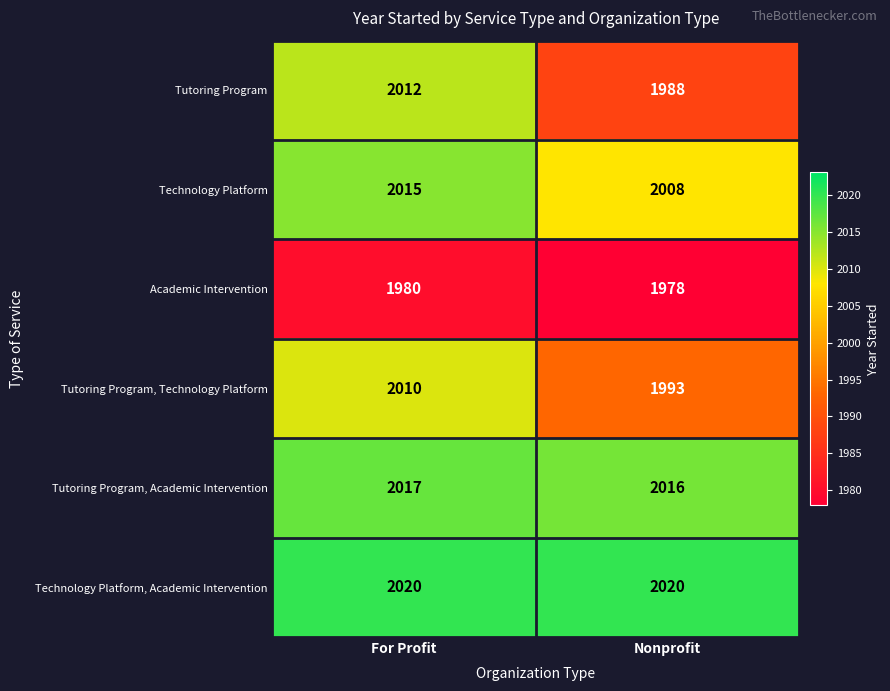

Is it true that Technology Platform, Academic Intervention equals 3168 at For Profit?

False